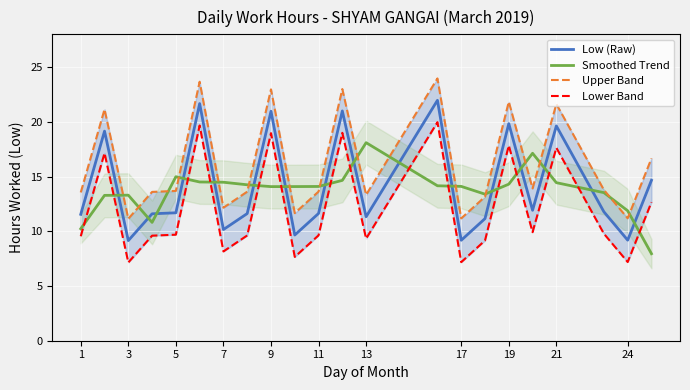

How many times do Smoothed Trend and Lower Band cross each other?

15